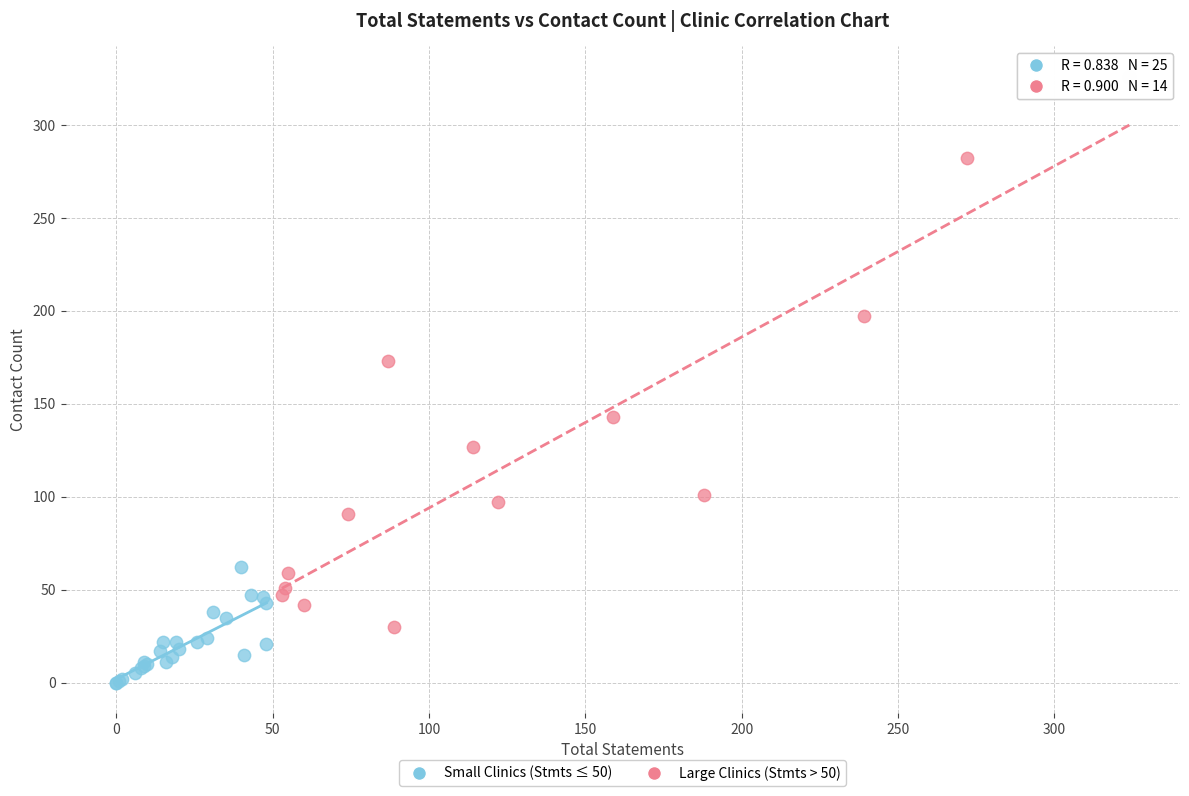

What are all the series names shown in the legend?

Small Clinics (Stmts ≤ 50), Large Clinics (Stmts > 50)